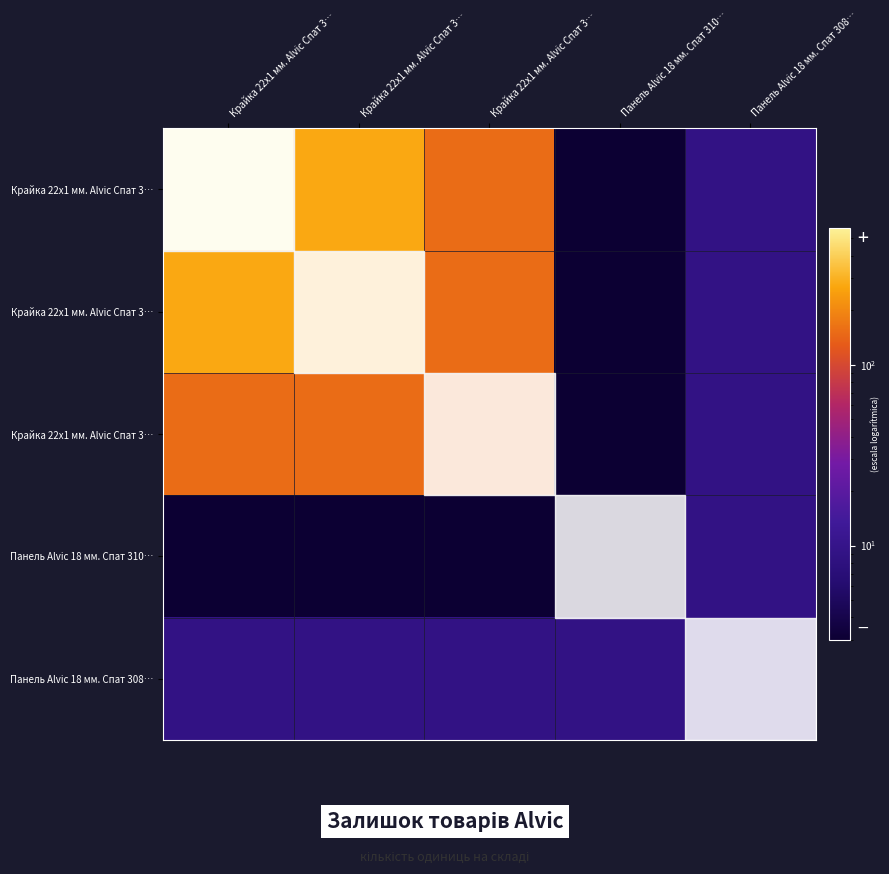

What is the total value across all series at Панель Alvic 18 мм. Спат 310…?

21